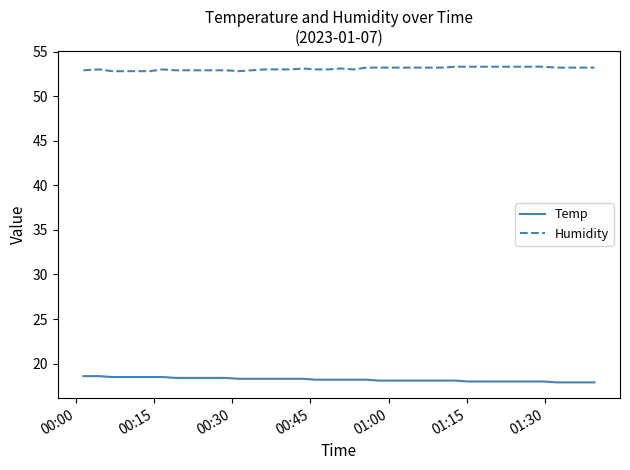

List the series in order of their peak value, highest first.

Humidity, Temp